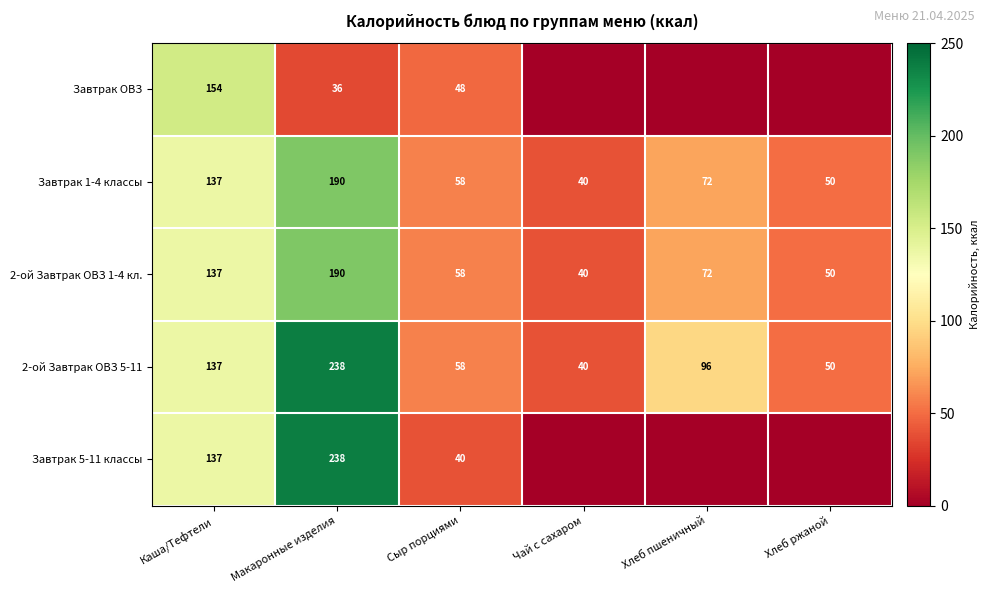

What is the approximate value of 2-ой Завтрак ОВЗ 5-11 at Макаронные изделия, to the nearest 50?

250